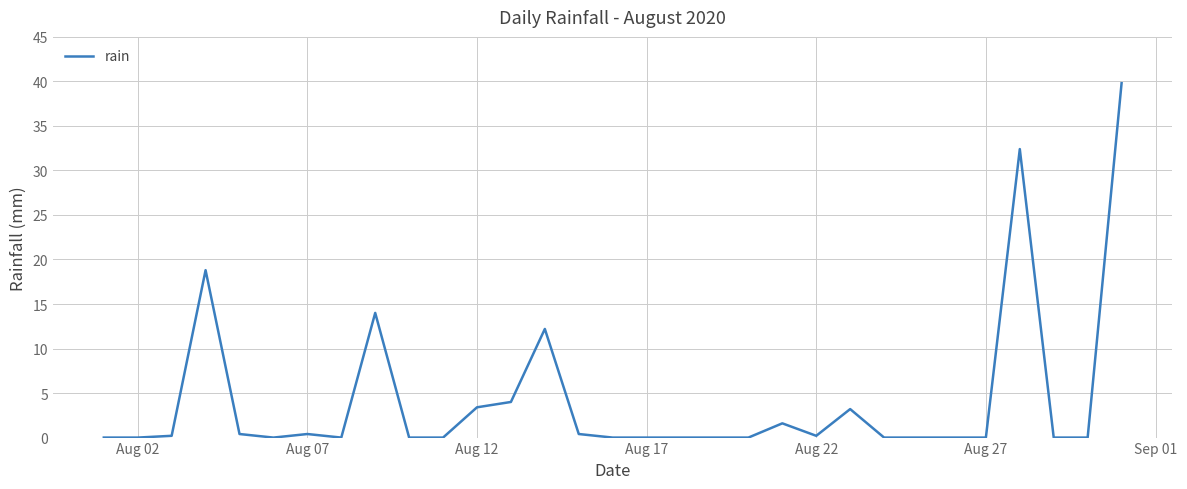

What is the difference between the maximum and minimum values?

39.8